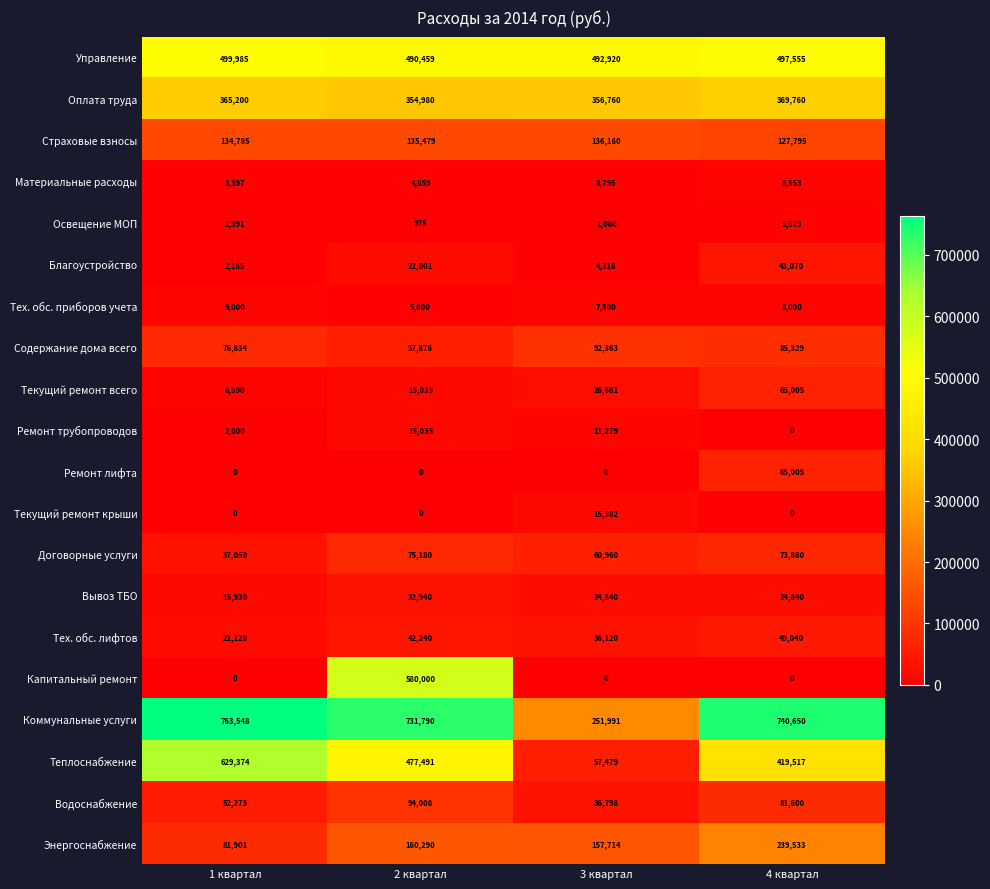

At which label does Благоустройство reach its minimum?

1 квартал